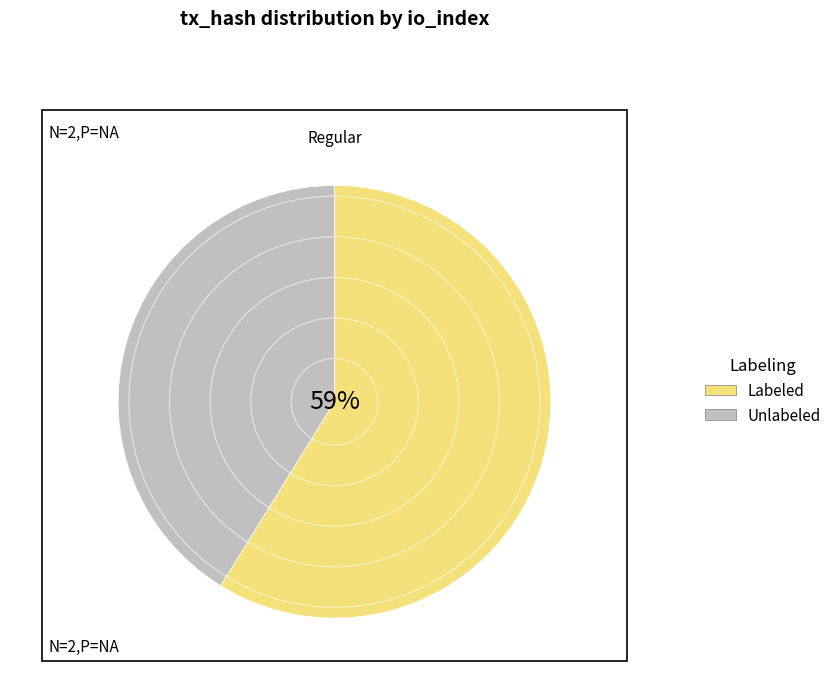

To the nearest percent, what percentage of the pie is Labeled?

59%